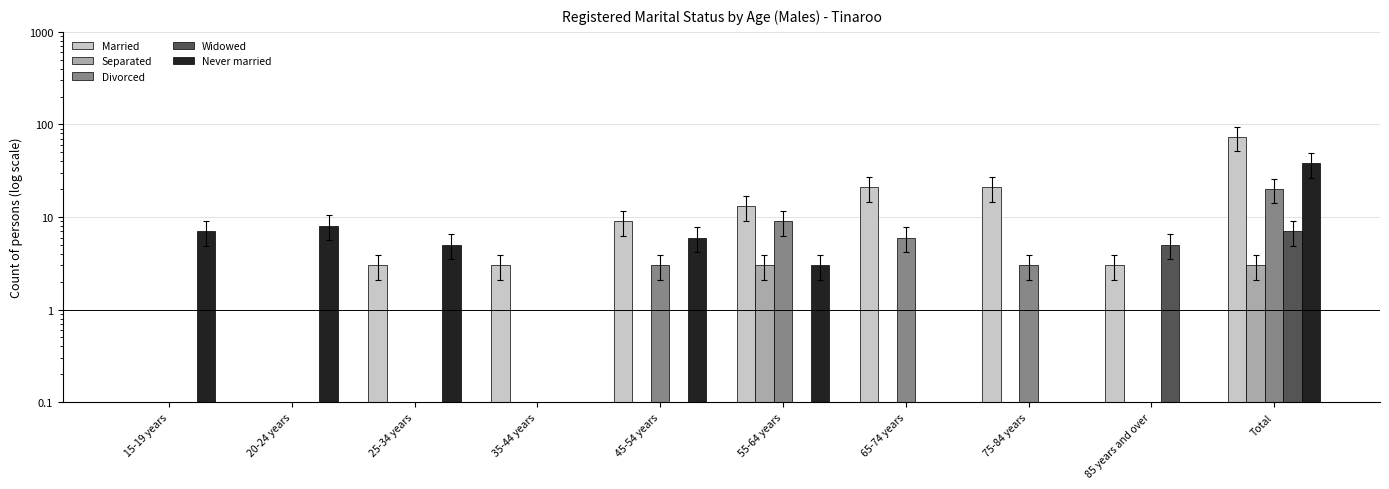

What is the sum of the Separated values at 35-44 years and 20-24 years?

0.1